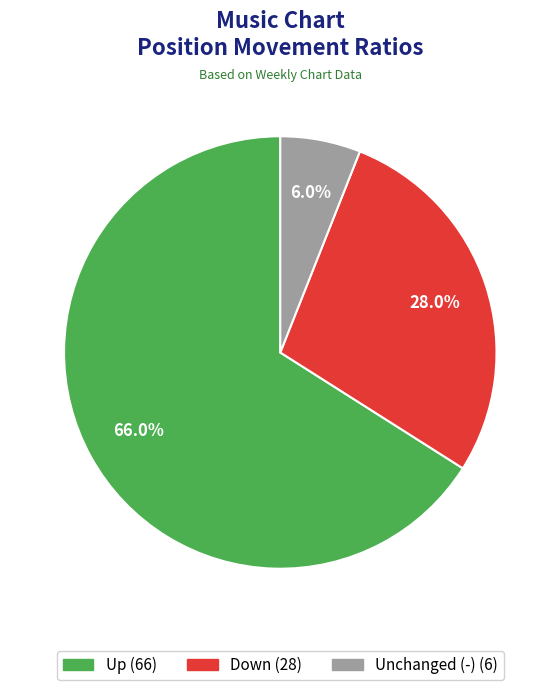

Count the number of slices in the pie.

3